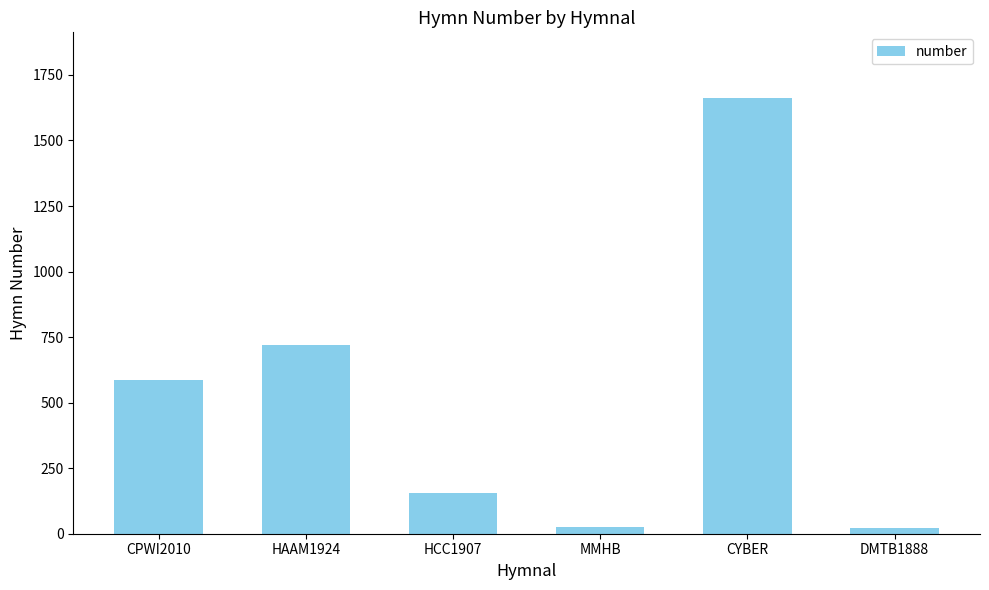

Which label corresponds to the largest value in the chart?

CYBER